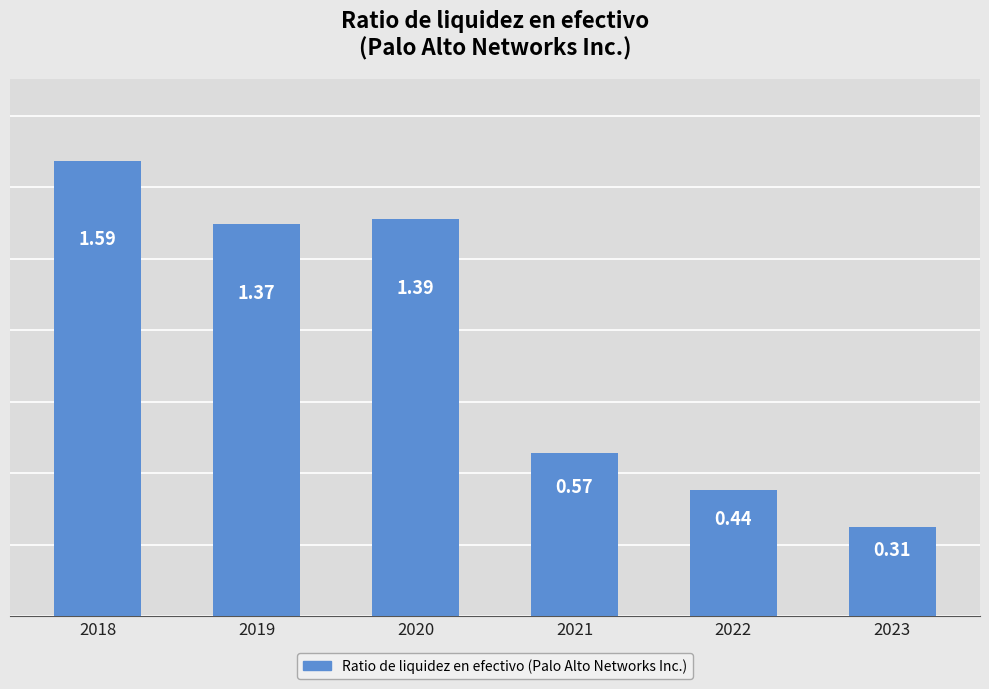

Between 2018 and 2023, which is larger?

2018